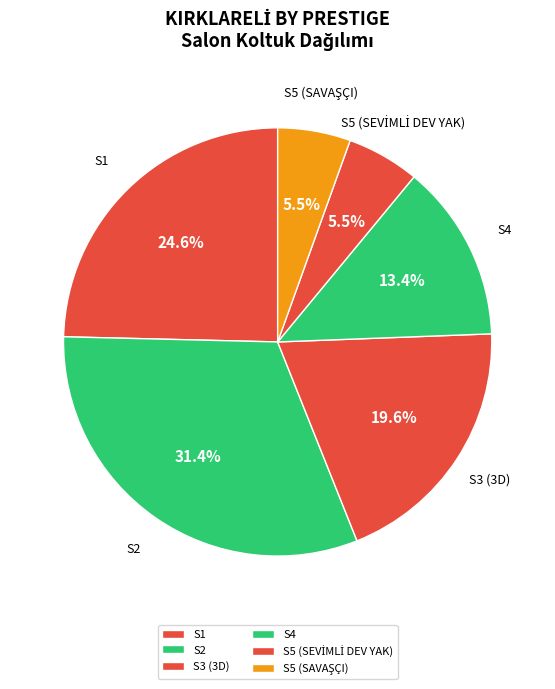

Between S4 and S3 (3D), which is larger?

S3 (3D)